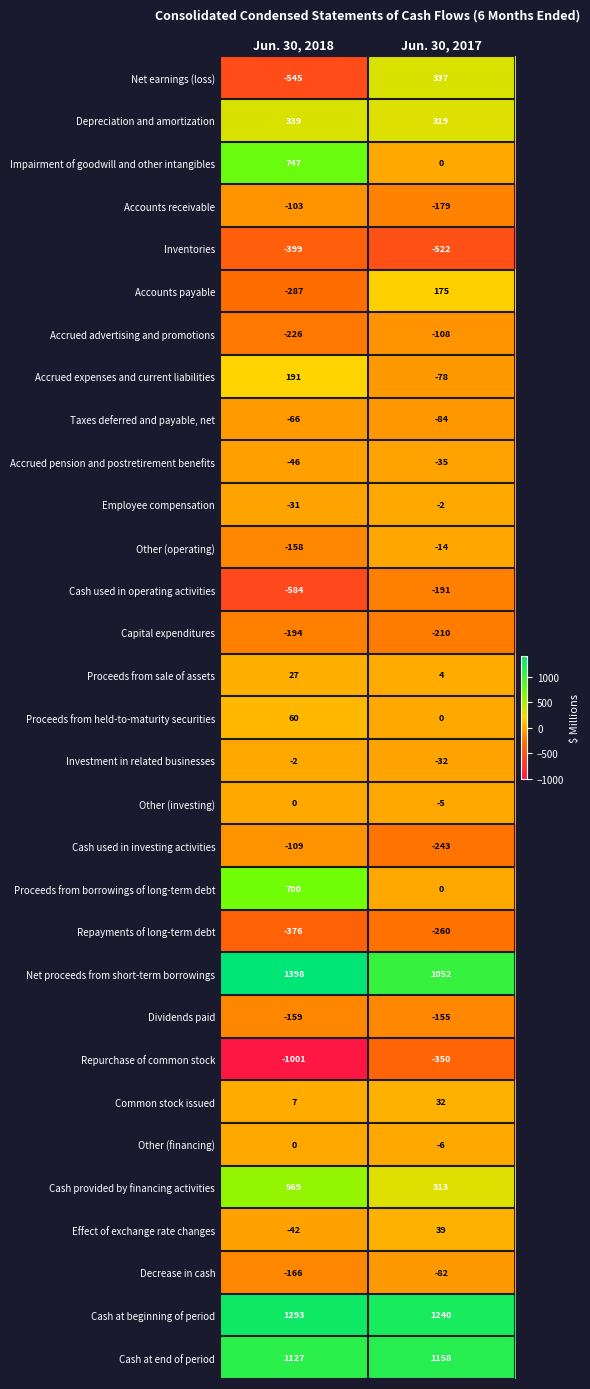

Where is Net earnings (loss) nearest to the value -104?

Jun. 30, 2018